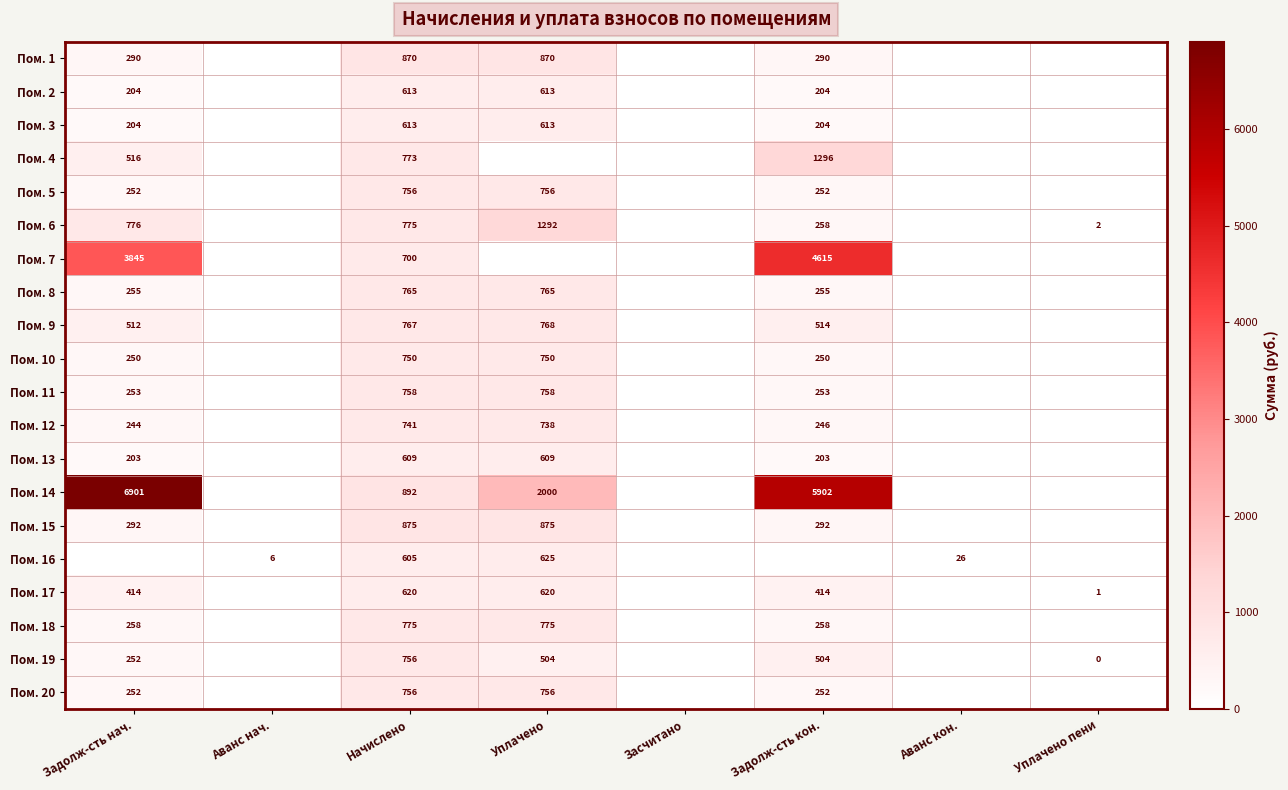

What is the difference between the highest and lowest values at Аванс кон.?

25.8